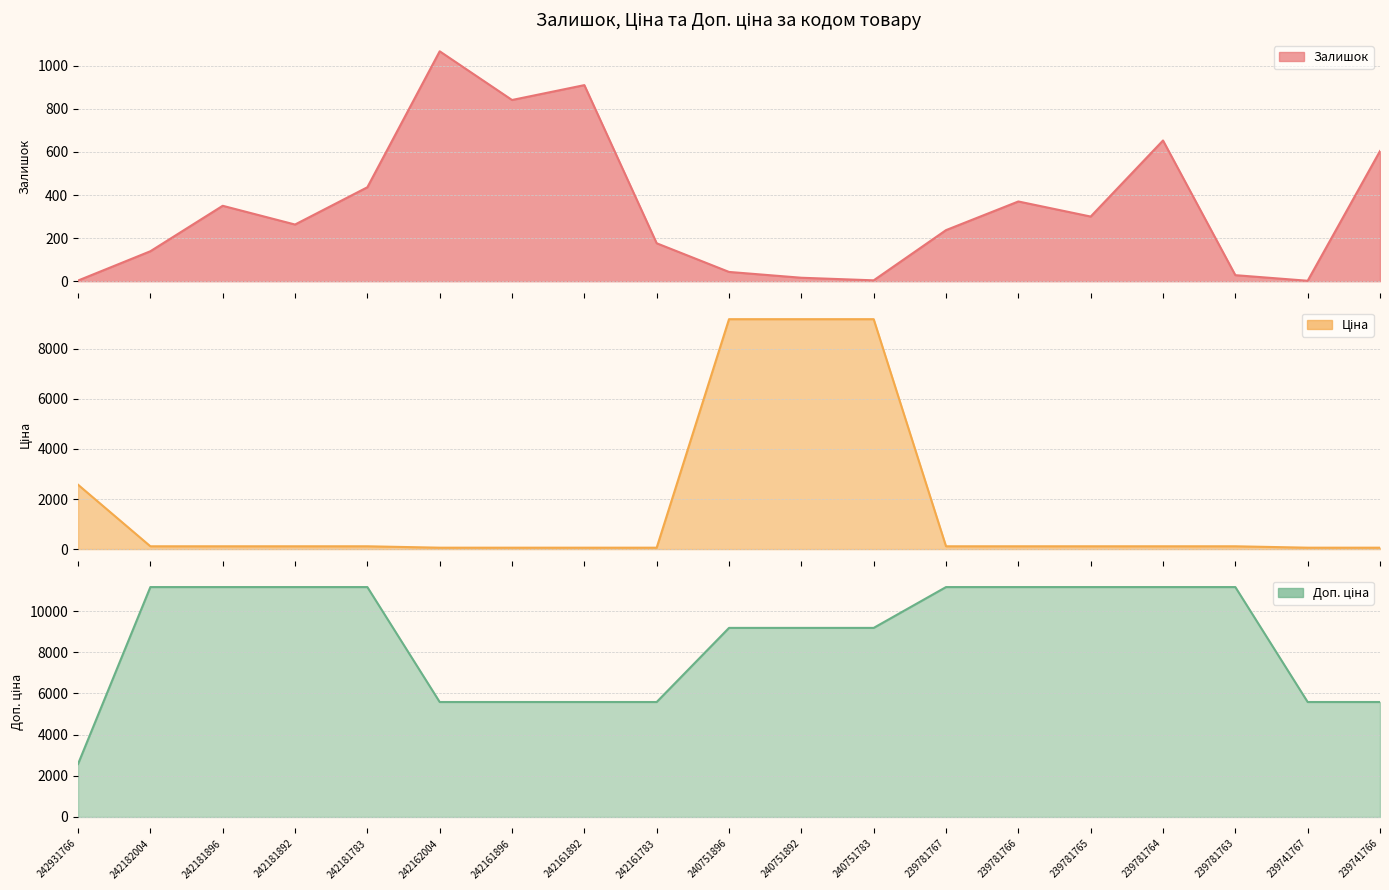

Count the number of data series in this chart.

3